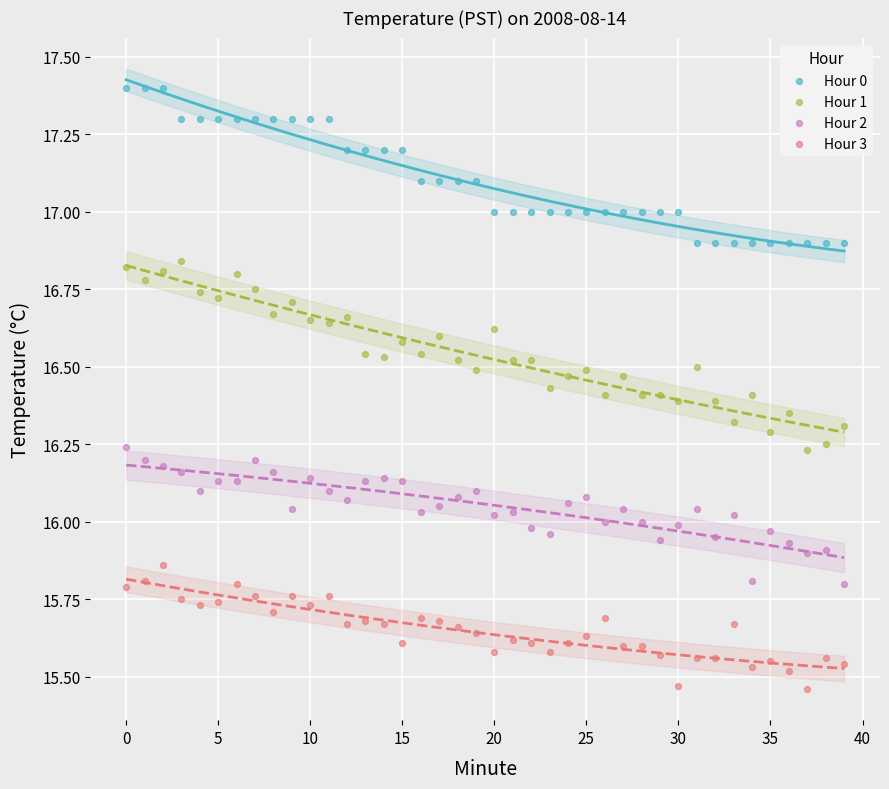

What are all the series names shown in the legend?

Hour 0, Hour 1, Hour 2, Hour 3